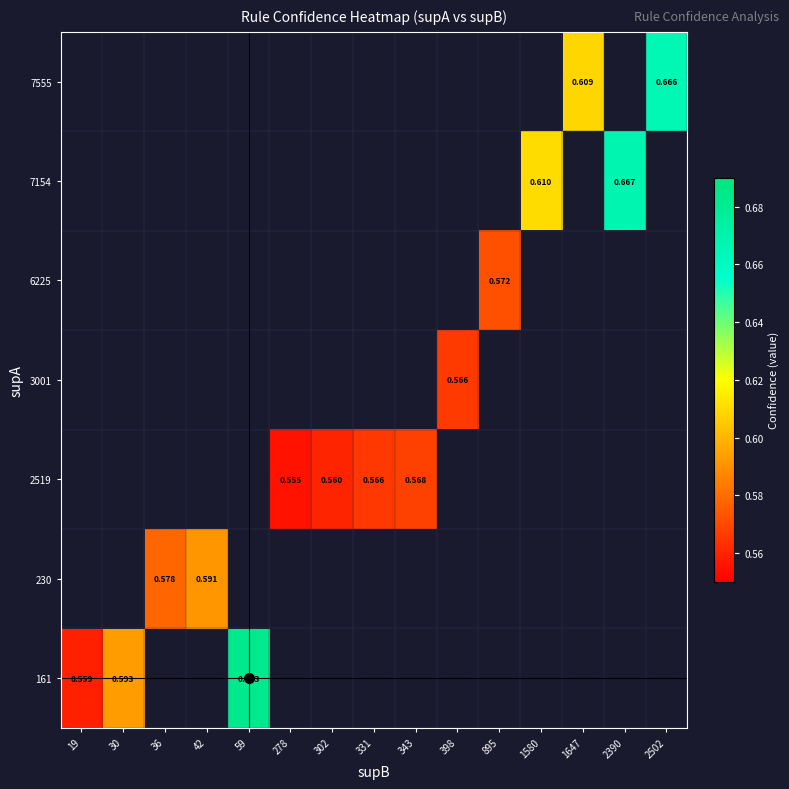

At how many categories does at least one series exceed 0?

15